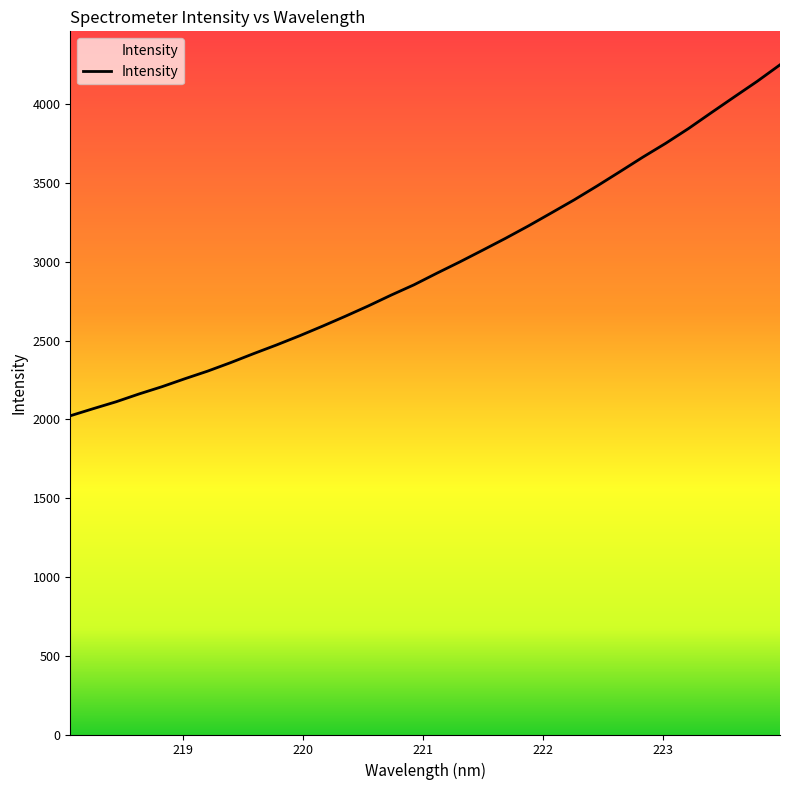

What is the maximum value shown in the chart?

4250.7